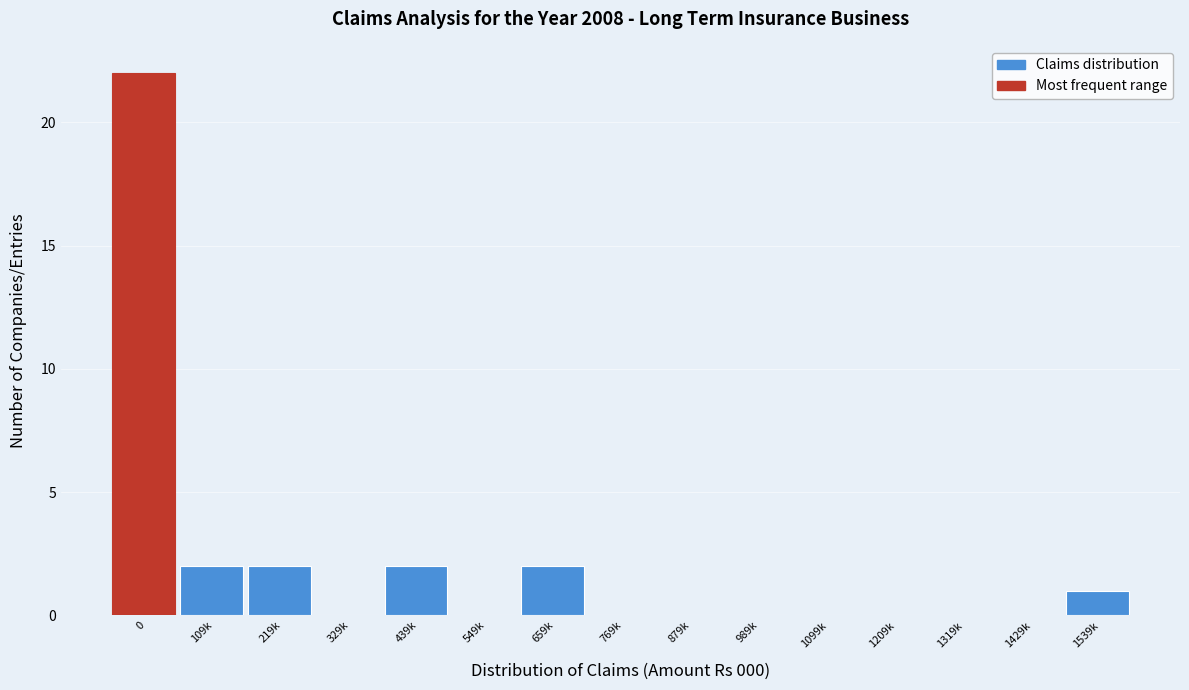

Reading right to left, list all the values displayed in this chart.

1539k=1	1429k=0	1319k=0	1209k=0	1099k=0	989k=0	879k=0	769k=0	659k=2	549k=0	439k=2	329k=0	219k=2	109k=2	0=22